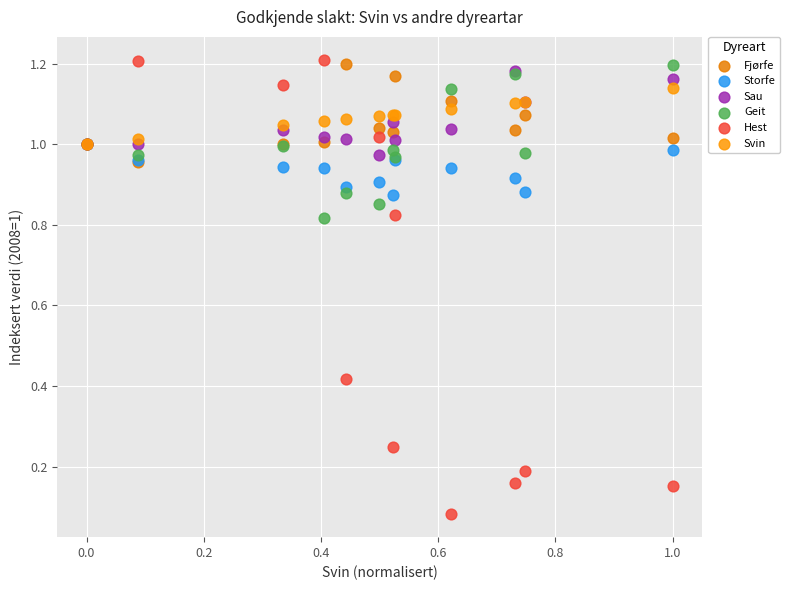

Which series reaches the maximum Y coordinate?

Hest